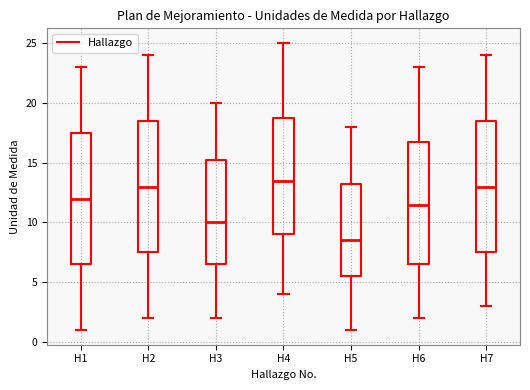

Reading left to right, transcribe this box plot: for each box, give where its median line is, the range the box spans, and where its two whiskers end, as read against the y-axis. The values are not printed on the chart, so give them approximately, as read against the axis.

H1: median 12.0, box 6.5 to 17.5, whiskers 1.0 to 23.0
H2: median 13.0, box 7.5 to 18.5, whiskers 2.0 to 24.0
H3: median 10.0, box 6.5 to 15.5, whiskers 2.0 to 20.0
H4: median 13.5, box 9.0 to 19.0, whiskers 4.0 to 25.0
H5: median 8.5, box 5.5 to 13.5, whiskers 1.0 to 18.0
H6: median 11.5, box 6.5 to 17.0, whiskers 2.0 to 23.0
H7: median 13.0, box 7.5 to 18.5, whiskers 3.0 to 24.0